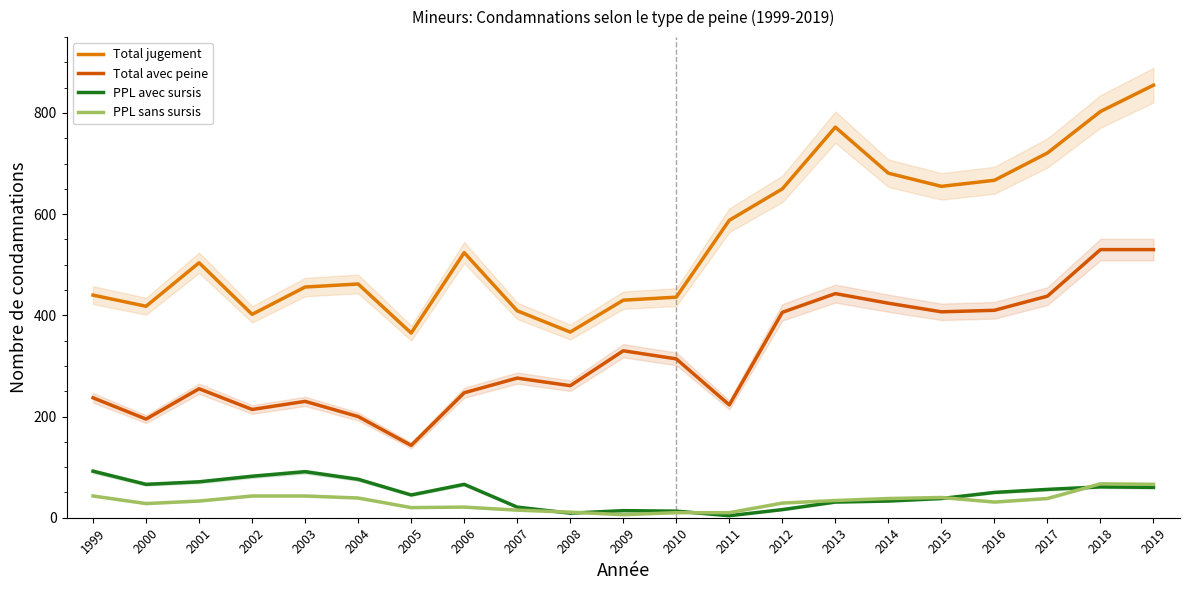

Where does the Total avec peine series first go above 276?

2009